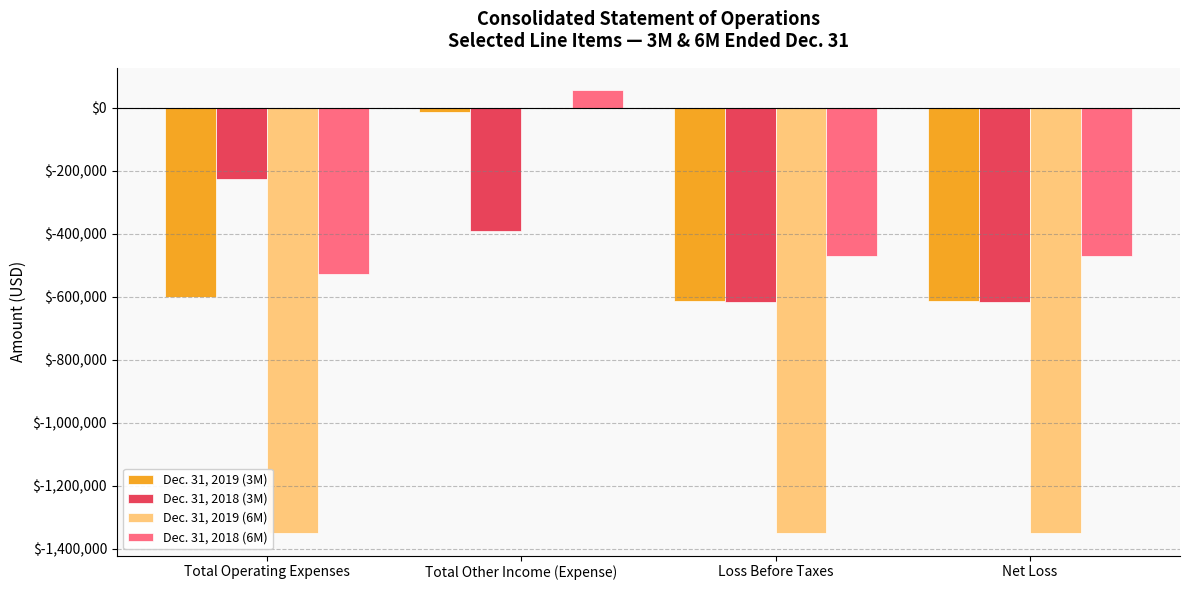

What is the approximate value of Dec. 31, 2019 (3M) at Loss Before Taxes, to the nearest 50?

-614550